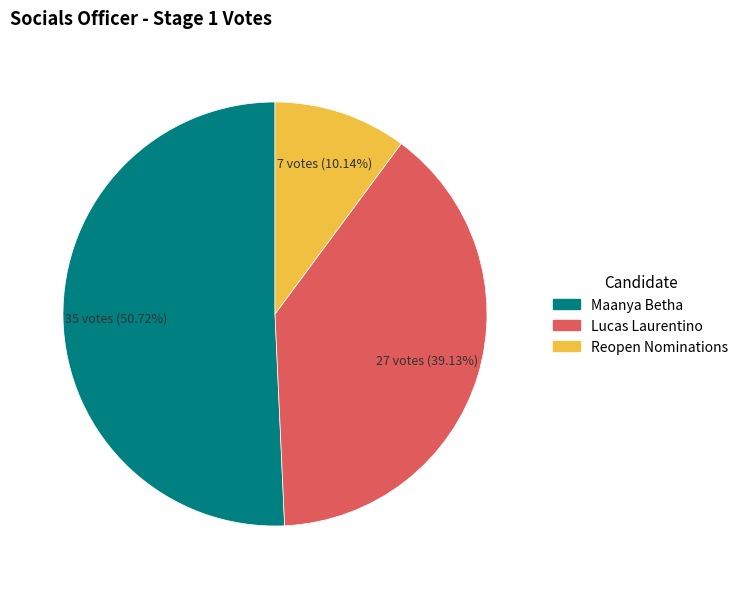

To the nearest percent, what portion does Maanya Betha represent?

51%